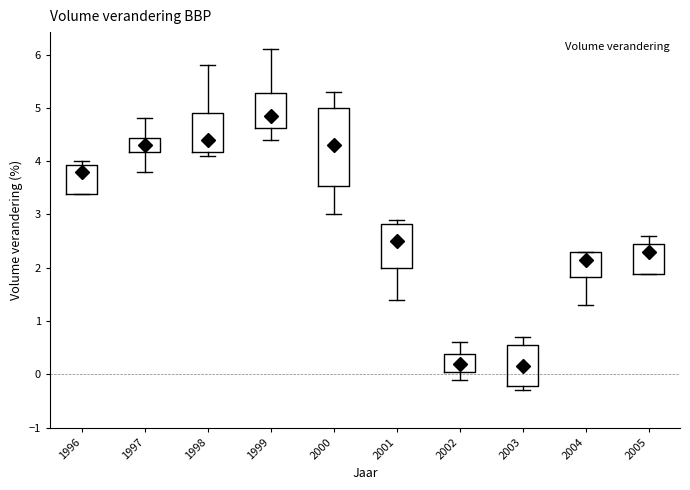

Reading left to right, transcribe this box plot: for each box, give where its median line is, the range the box spans, and where its two whiskers end, as read against the y-axis. The values are not printed on the chart, so give them approximately, as read against the axis.

1996: median 3.8, box 3.4 to 3.9, whiskers 3.4 to 4.0
1997: median 4.3, box 4.2 to 4.4, whiskers 3.8 to 4.8
1998: median 4.4, box 4.2 to 4.9, whiskers 4.1 to 5.8
1999: median 4.9, box 4.6 to 5.3, whiskers 4.4 to 6.1
2000: median 4.3, box 3.5 to 5.0, whiskers 3.0 to 5.3
2001: median 2.5, box 2.0 to 2.8, whiskers 1.4 to 2.9
2002: median 0.2, box 0.1 to 0.4, whiskers -0.1 to 0.6
2003: median 0.2, box -0.2 to 0.6, whiskers -0.3 to 0.7
2004: median 2.2, box 1.8 to 2.3, whiskers 1.3 to 2.3
2005: median 2.3, box 1.9 to 2.5, whiskers 1.9 to 2.6